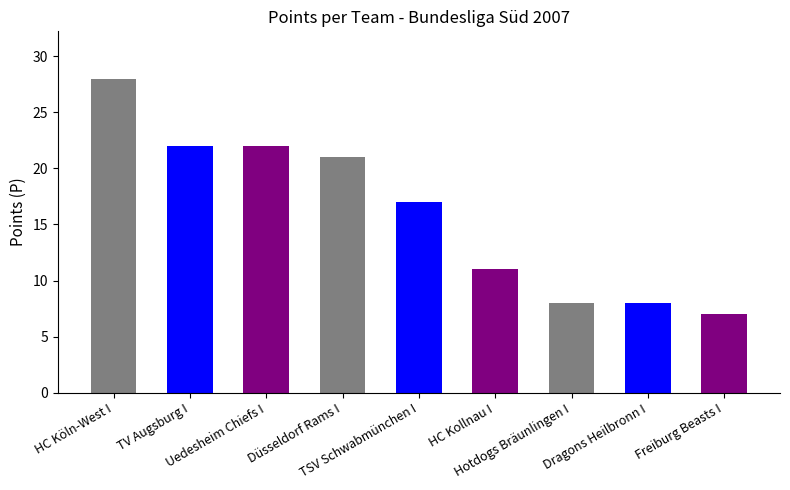

How many distinct data groups are displayed?

1